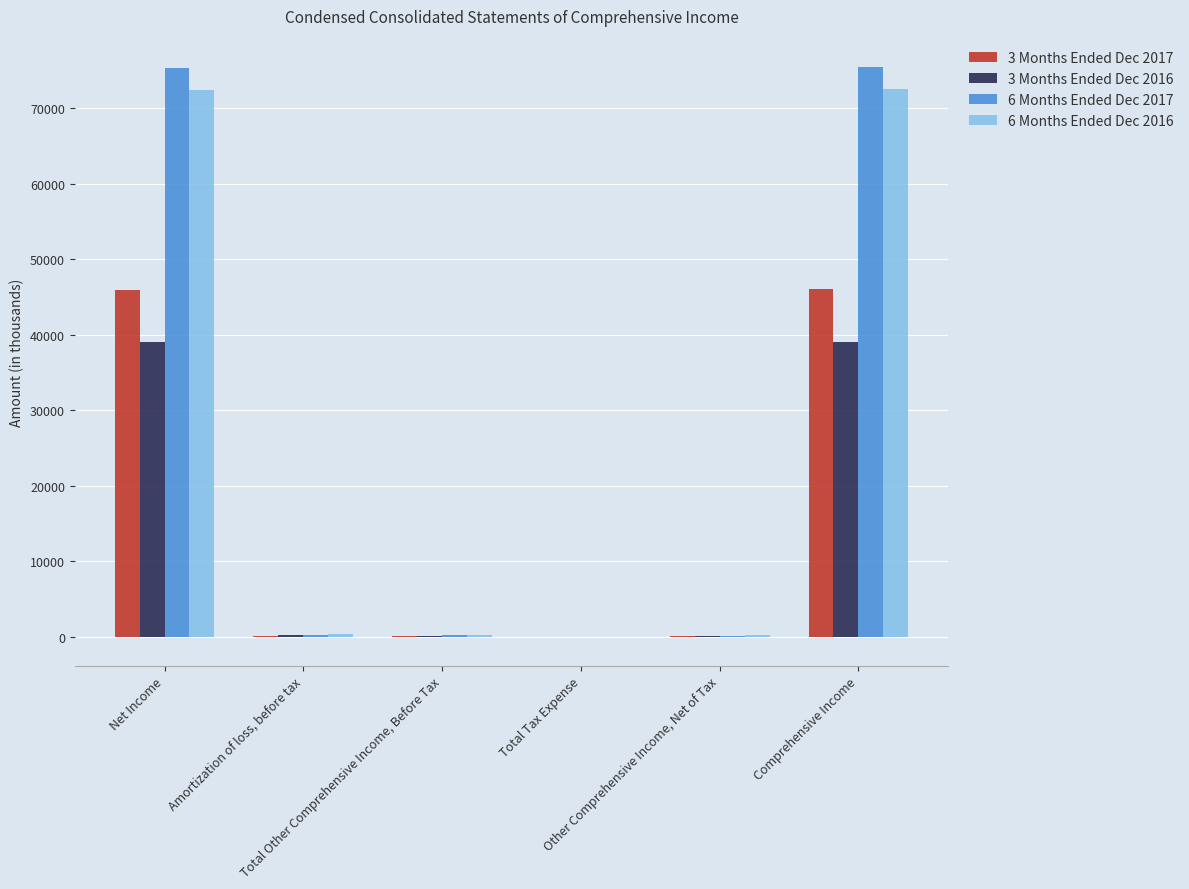

How many series are shown in this chart?

4